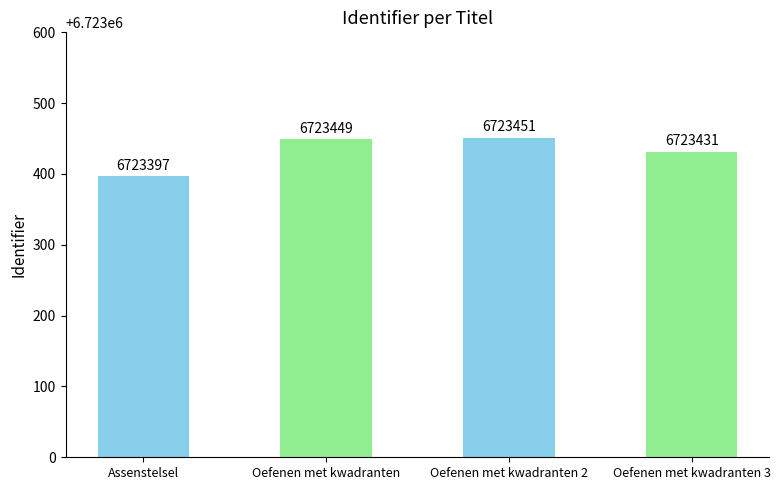

What is the sum of the values at Oefenen met kwadranten and Oefenen met kwadranten 3?

13446880